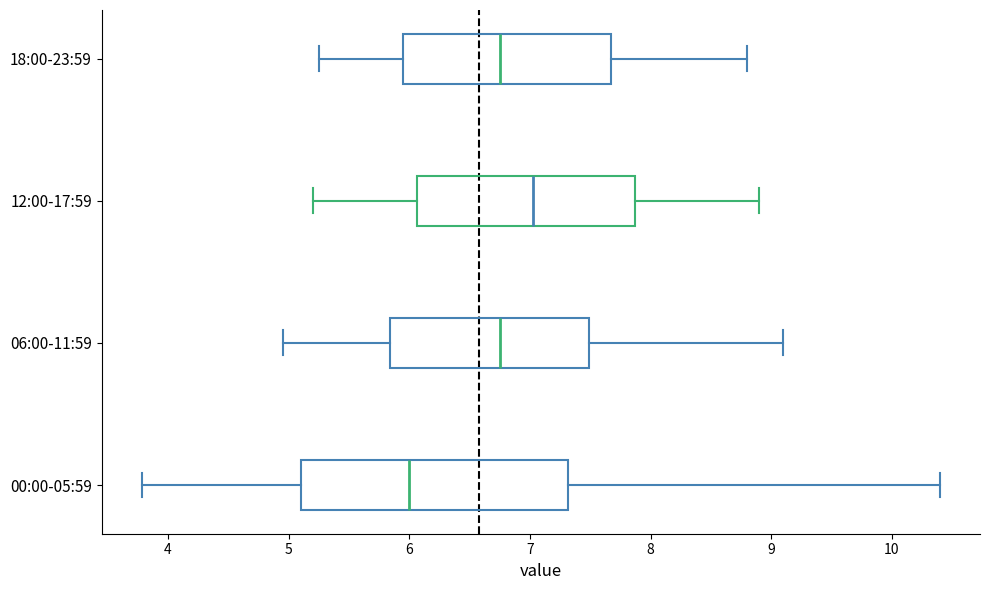

Which box has the furthest to the right median line?

12:00-17:59